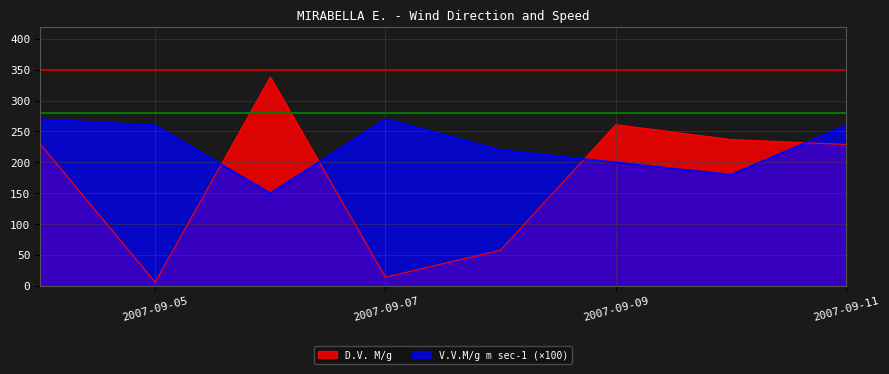

The value of V.V.M/g m sec-1 at 2007-09-09 is 48.7. True or false?

False